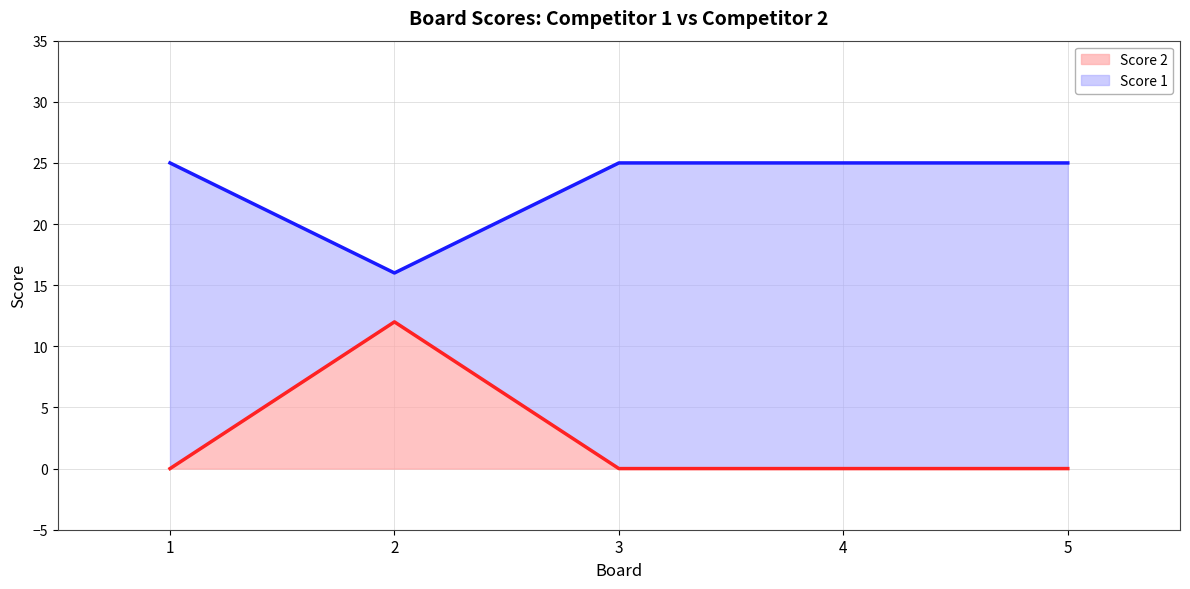

What is the spread (max minus min) of values at 5?

25